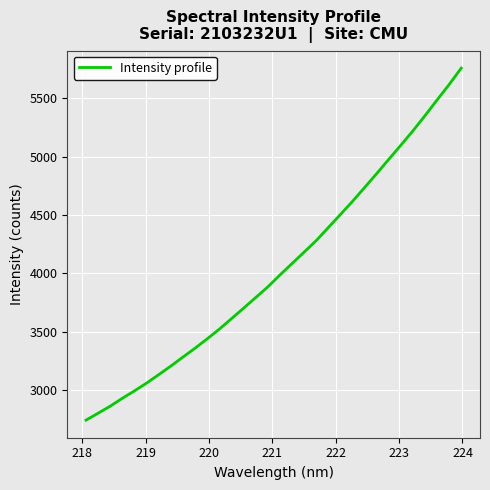

What is the minimum value shown in the chart?

2743.4